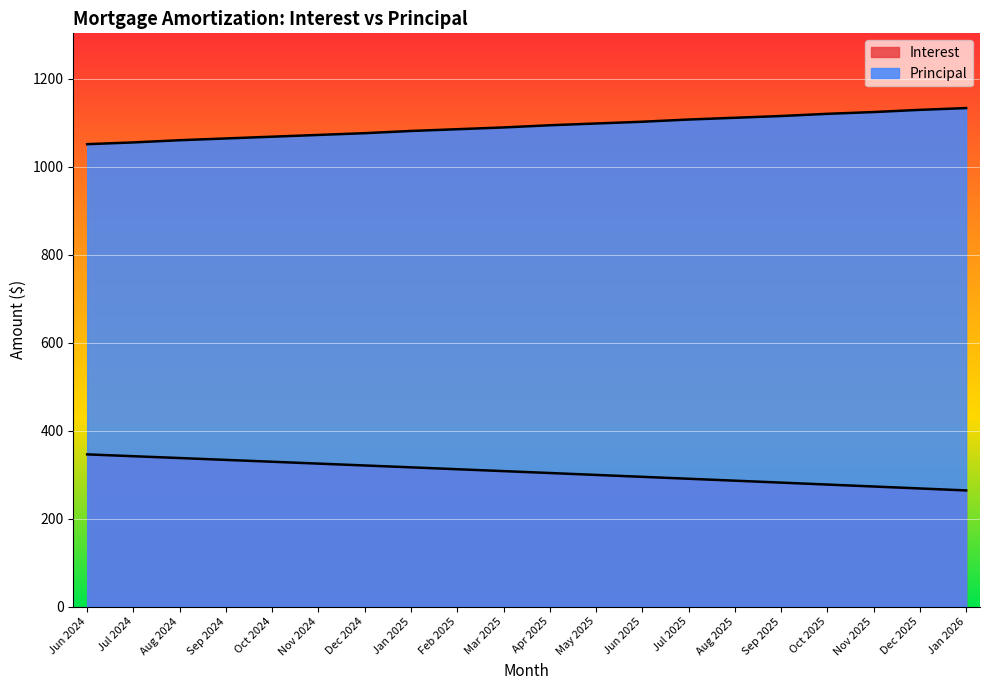

Reading left to right, transcribe all the data shown in this chart.

Interest: 345.9	341.7	337.5	333.3	329.1	324.9	320.7	316.4	312.1	307.8	303.5	299.2	294.8	290.5	286.1	281.7	277.3	272.9	268.4	263.9
Principal: 1051.0	1055.0	1060.0	1064.0	1068.0	1072.0	1076.0	1081.0	1085.0	1089.0	1094.0	1098.0	1102.0	1107.0	1111.0	1115.0	1120.0	1124.0	1129.0	1133.0